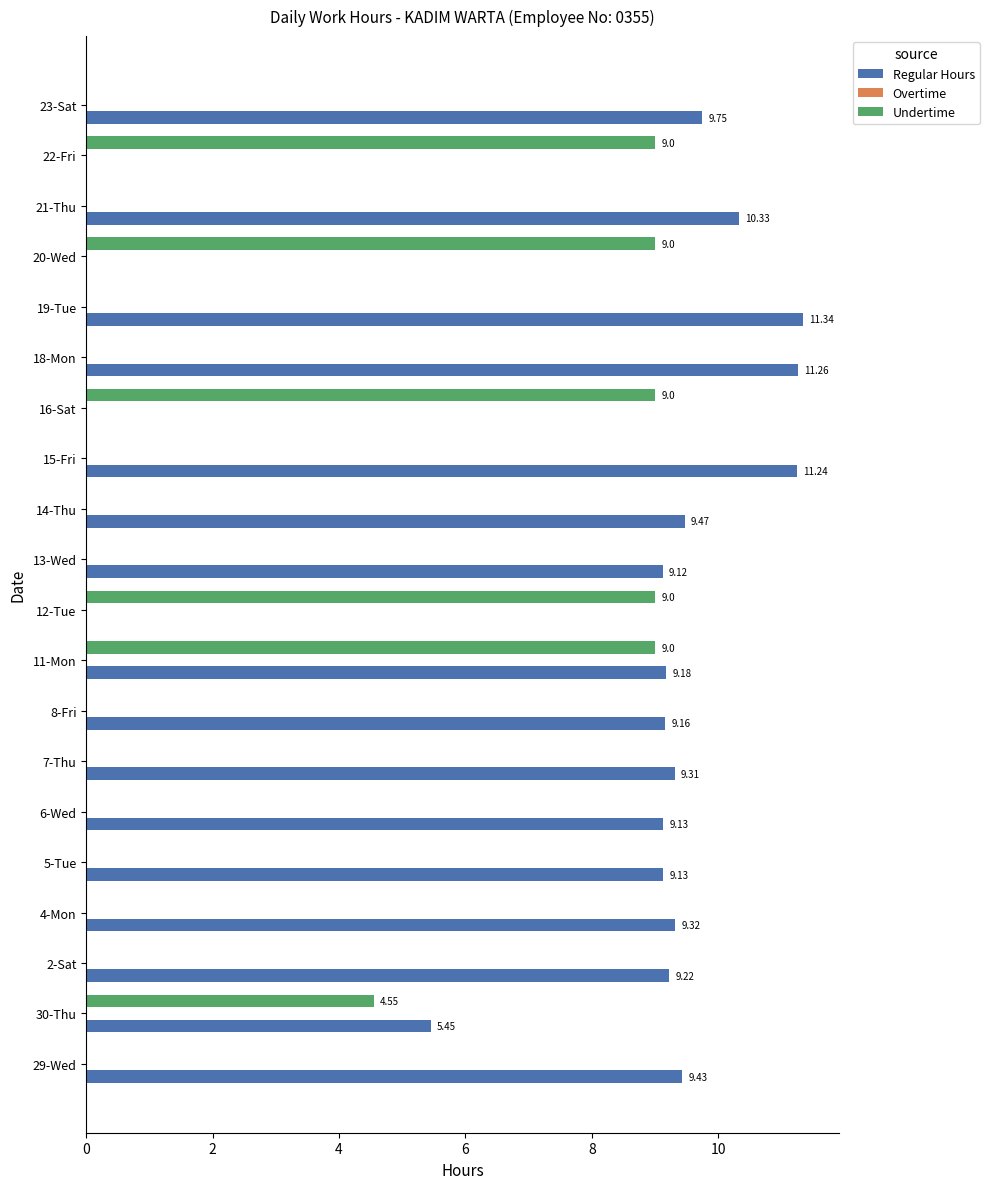

Between 15-Fri and 16-Sat, which series saw the biggest shift?

Regular Hours